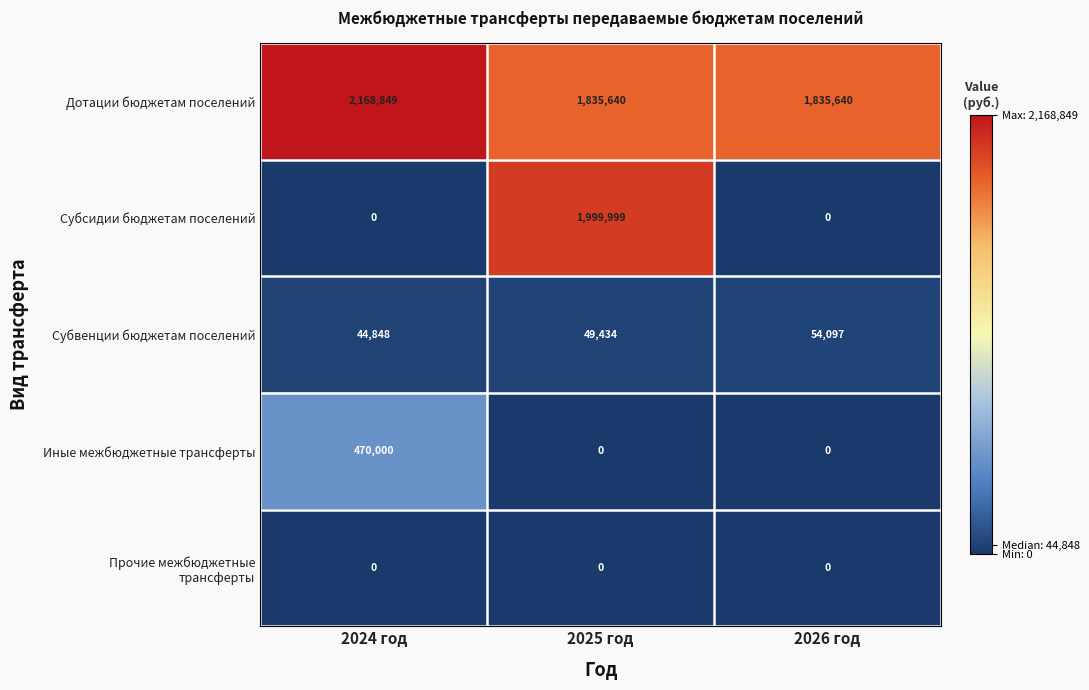

List the labels in order of Субвенции бюджетам поселений value, smallest first.

2024 год, 2025 год, 2026 год